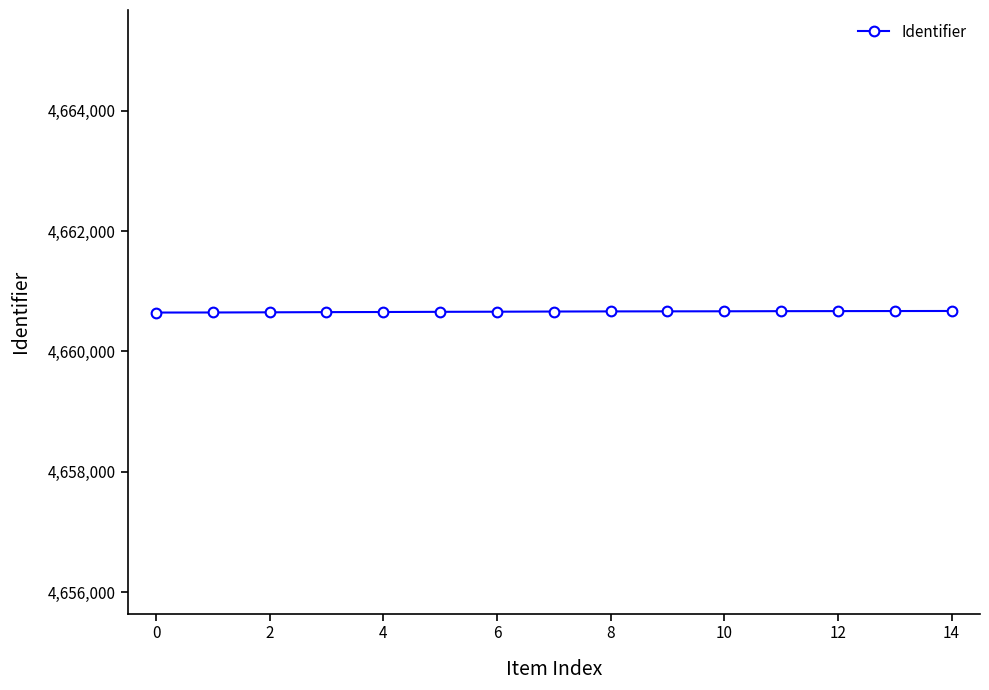

What is the value of the 9th point from the left?

4660666